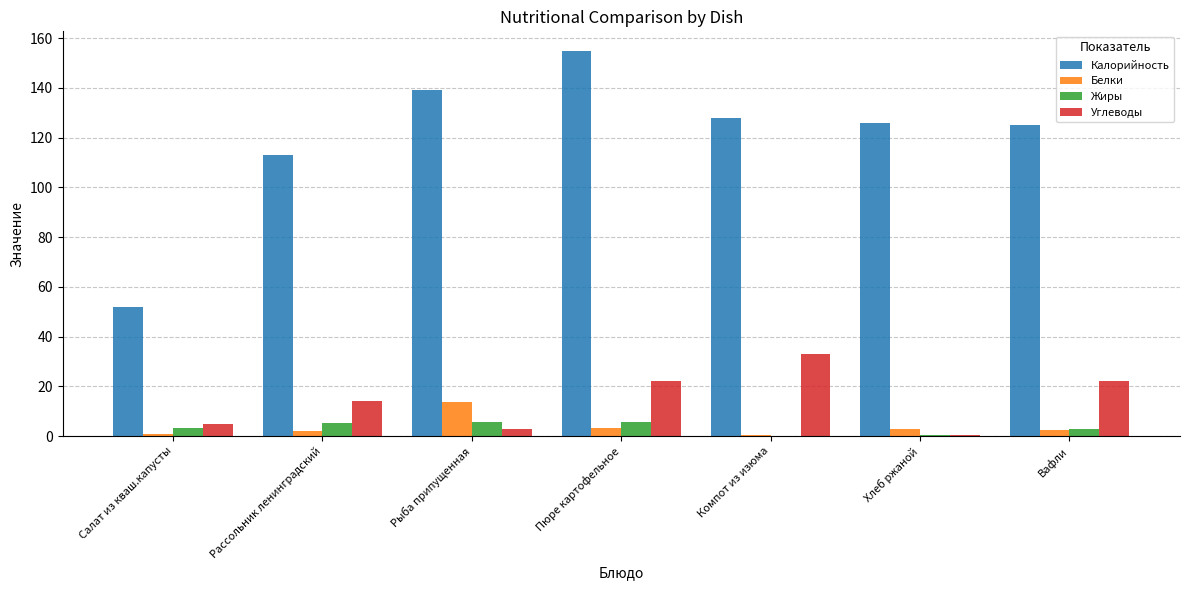

True or false: Жиры has a value of 5.1 at Рассольник ленинградский.

True